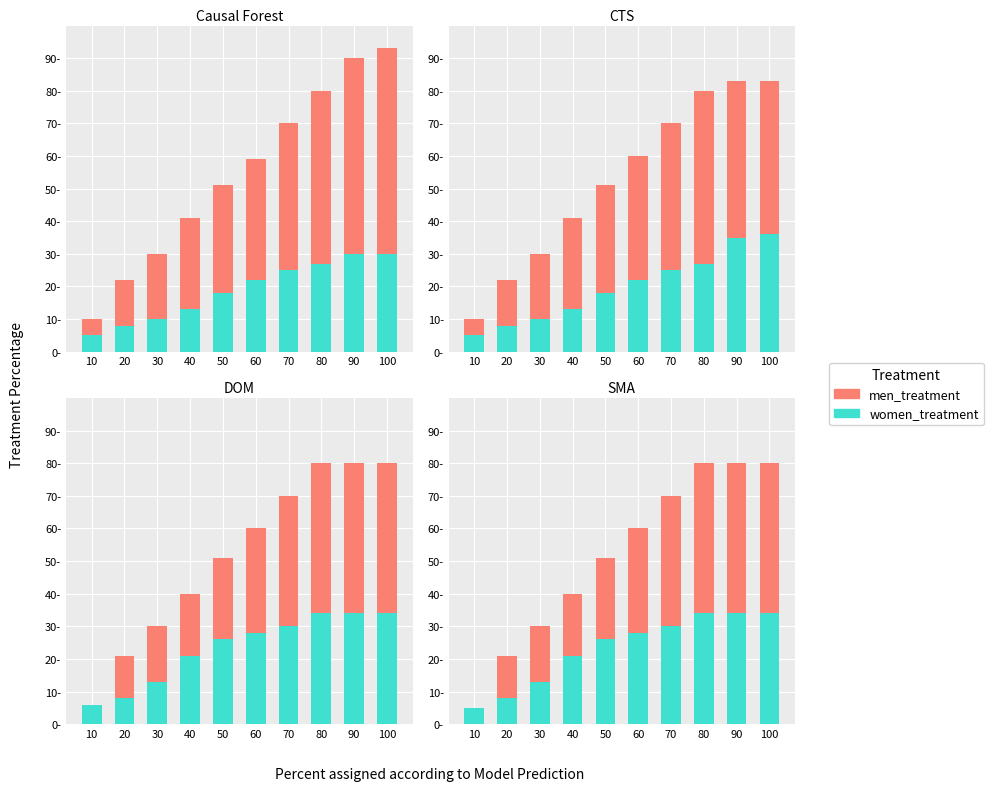

List the labels in order of women_treatment value, largest first.

80, 90, 100, 70, 60, 50, 40, 30, 20, 10